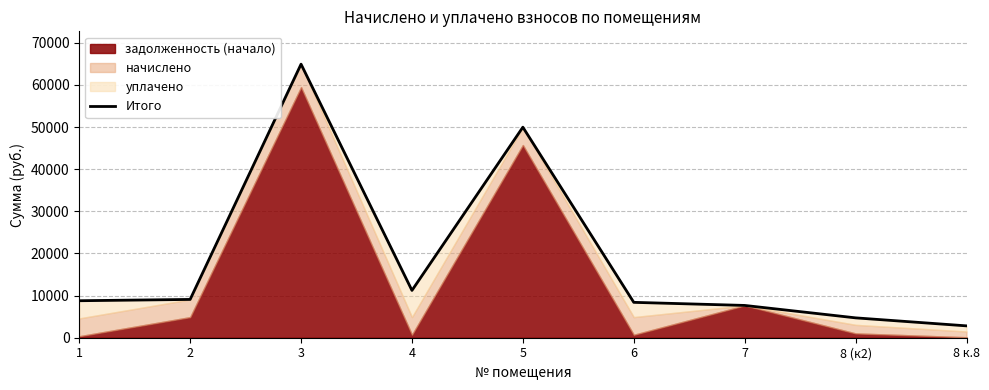

What is the minimum value shown in the chart?

2815.3